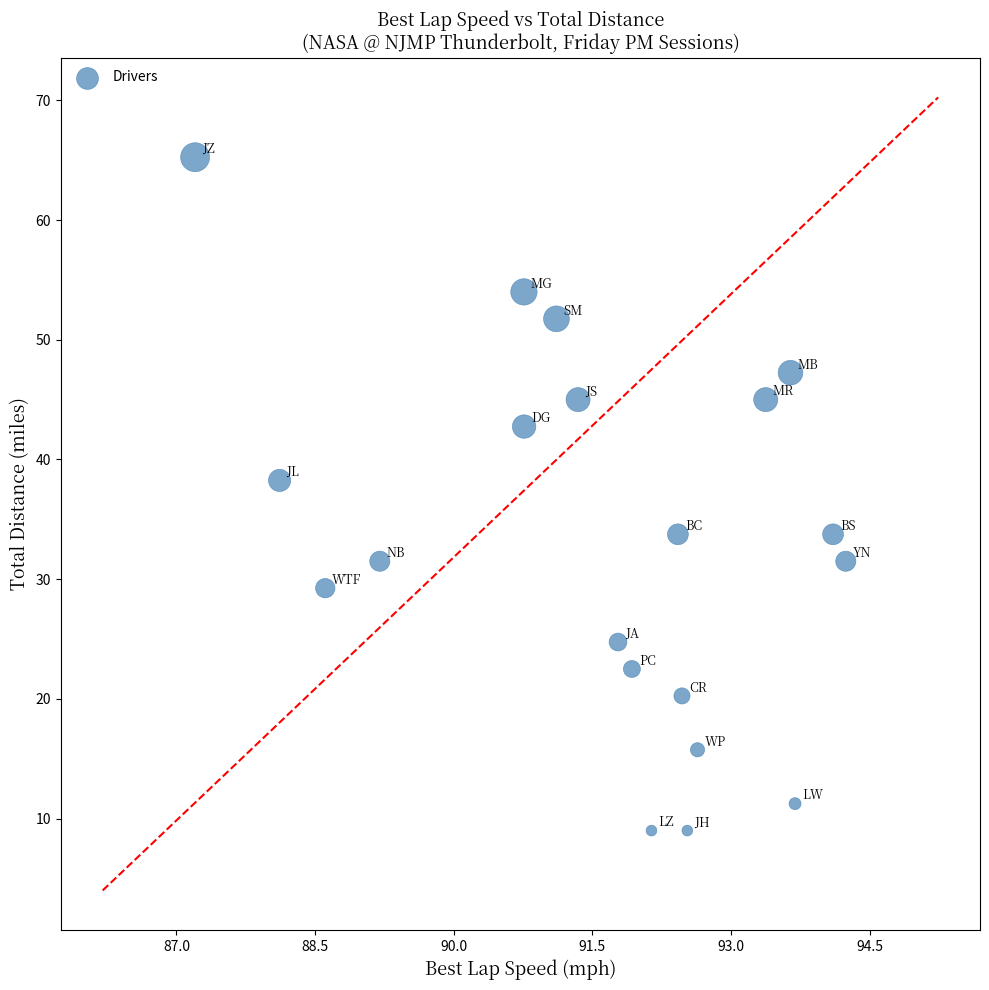

What is the range of X values (max minus min)?

7.0